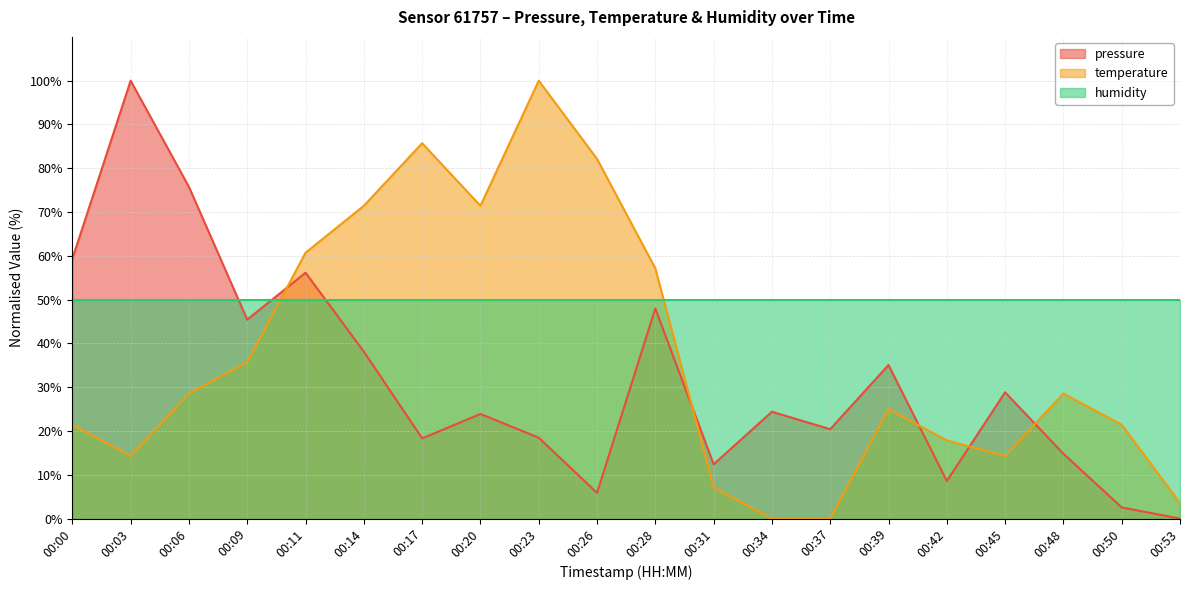

What is the difference between the maximum and minimum values in the temperature series?

100.0